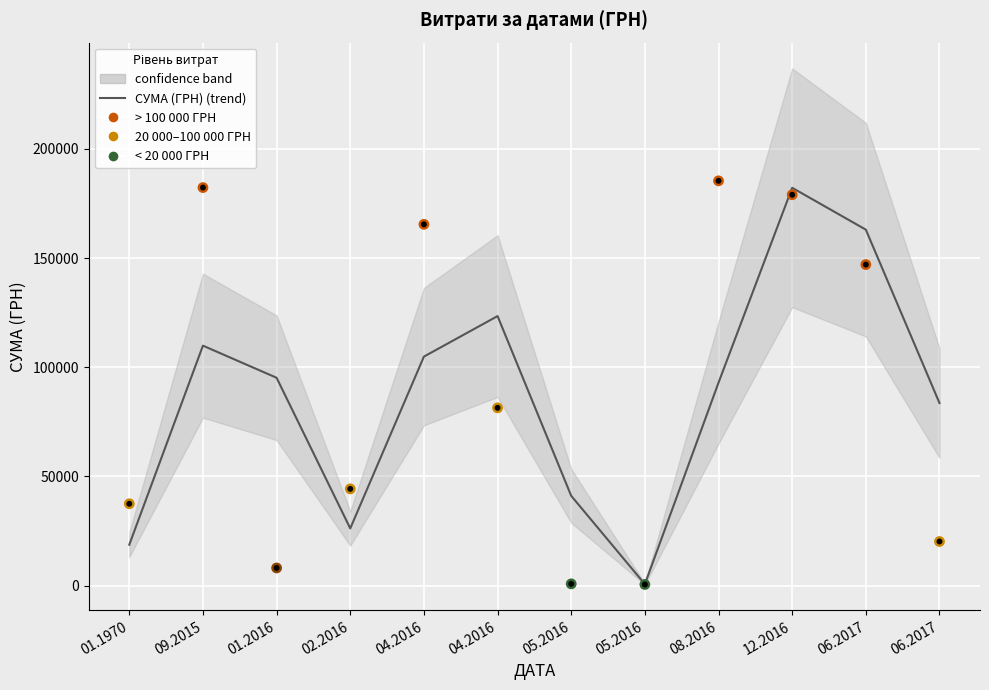

Which series has the largest total across all categories?

СУМА (ГРН)